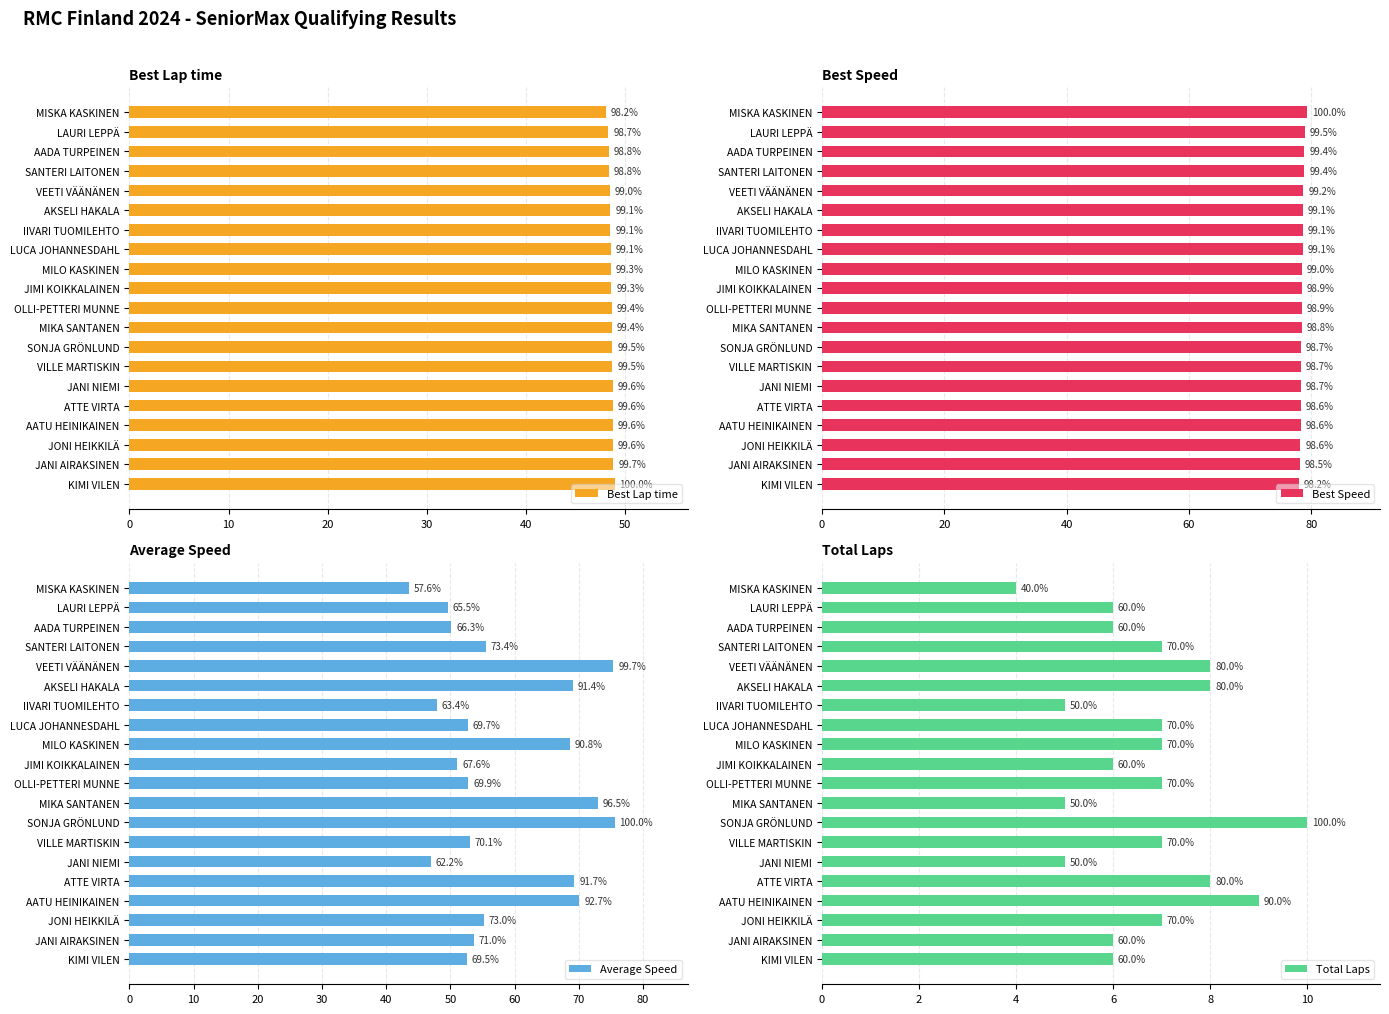

The value of Total Laps at AATU HEINIKAINEN is 9.0. True or false?

True